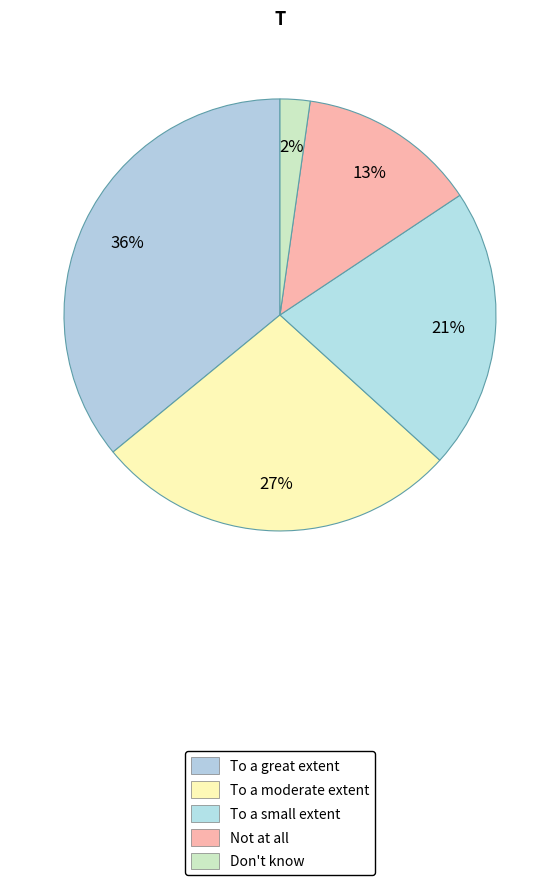

True or false: To a small extent accounts for 21% of the total.

True